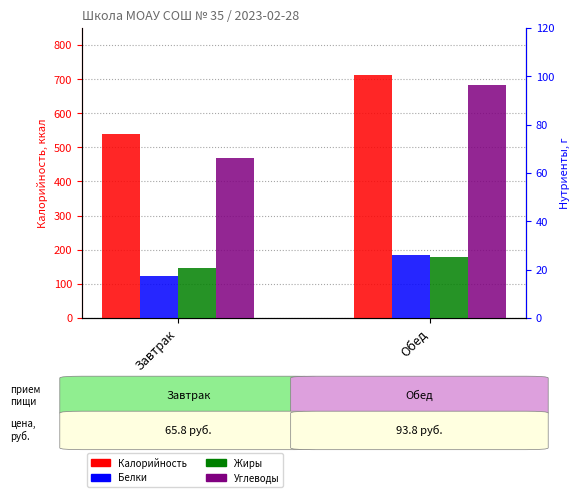

Reading right to left, extract all data points from this chart.

Калорийность: 712.8	538.9
Белки: 26.2	17.4
Жиры: 25.2	20.5
Углеводы: 96.3	66.3